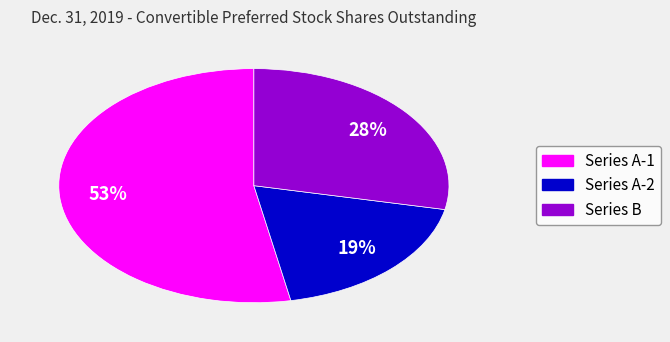

To the nearest percent, what is the difference between the largest and smallest slice percentages?

34%